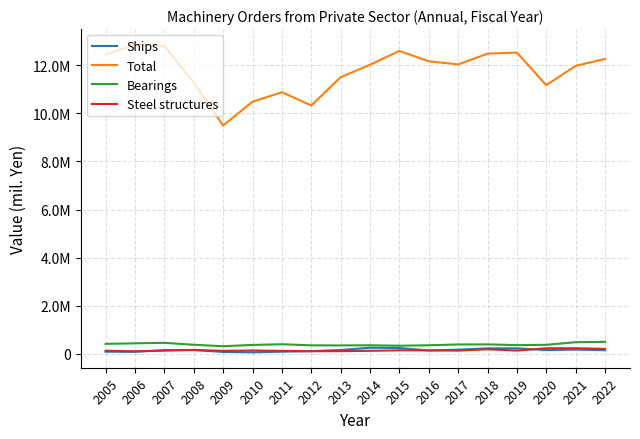

Reading left to right, what are all the values shown in this chart?

Ships: 90607	84656	154500	158379	81440	64250	91139	114975	160852	255535	246378	137571	175770	228744	230341	158258	179093	151807
Total: 12442469	12860340	12793056	11283943	9491675	10481722	10874605	10323319	11499125	12017236	12591773	12160298	12031243	12477900	12524758	11168981	11970150	12261740
Bearings: 417410	438833	459821	378452	318571	371893	400681	355066	352399	358781	338982	357860	390864	394770	364664	377411	484413	501251
Steel structures: 129098	110190	135141	165595	126469	141976	124268	109641	112516	127251	147331	148418	134881	191023	136668	233143	234648	207865